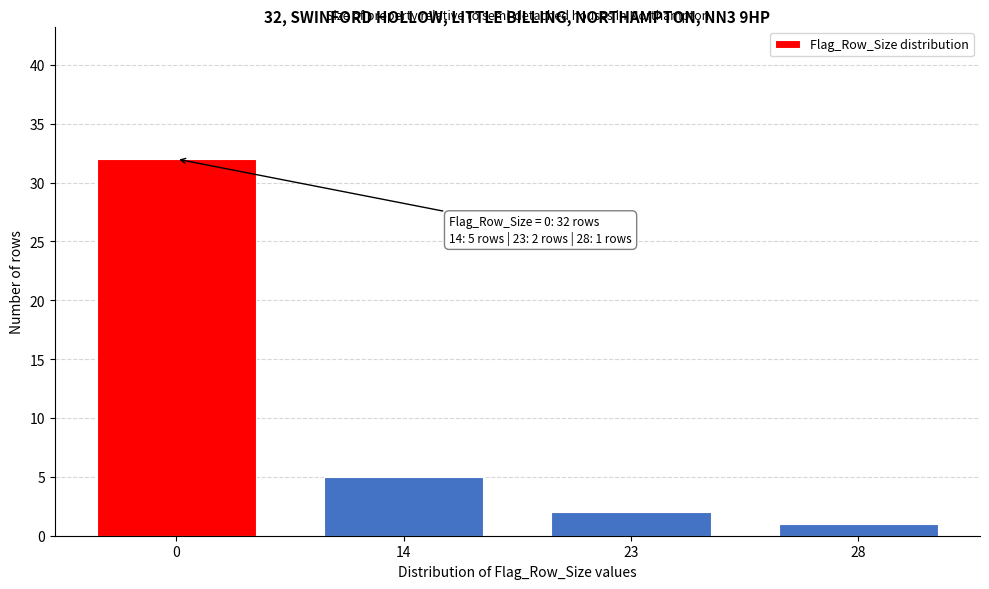

Reading left to right, extract all data points from this chart.

0=32	14=5	23=2	28=1